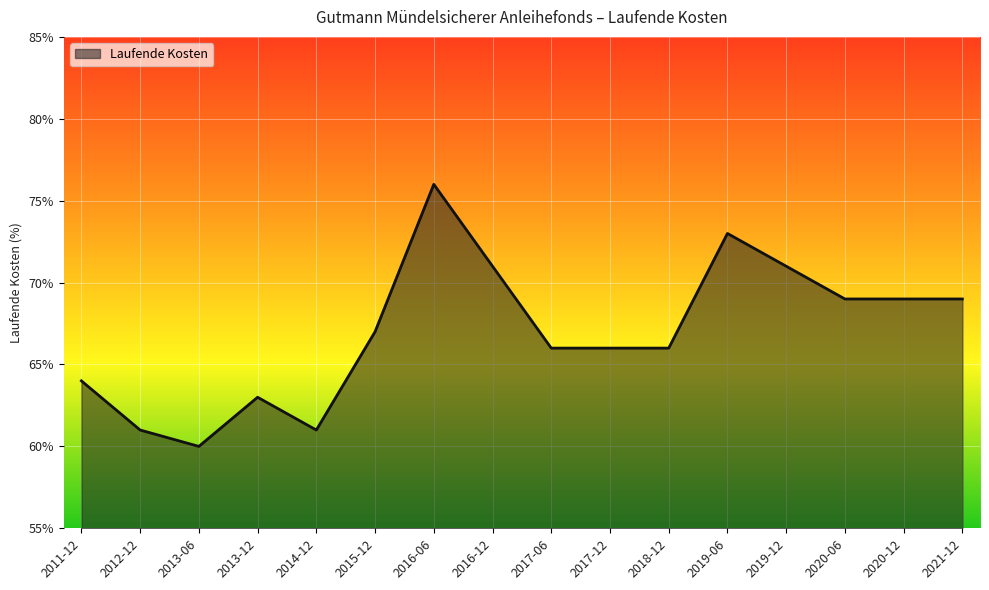

Where is the data nearest to the value 0?

2013-06